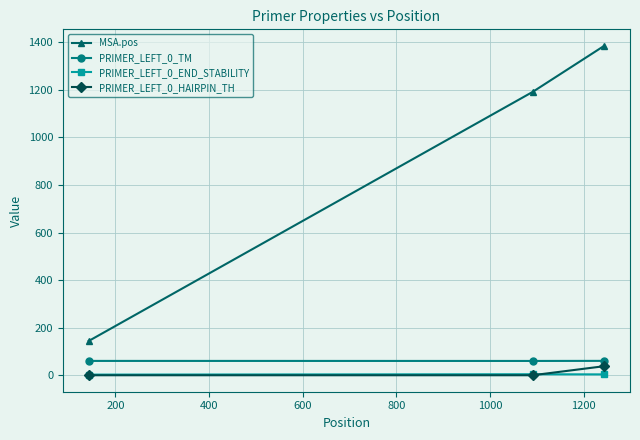

At how many categories does at least one series exceed 77?

3